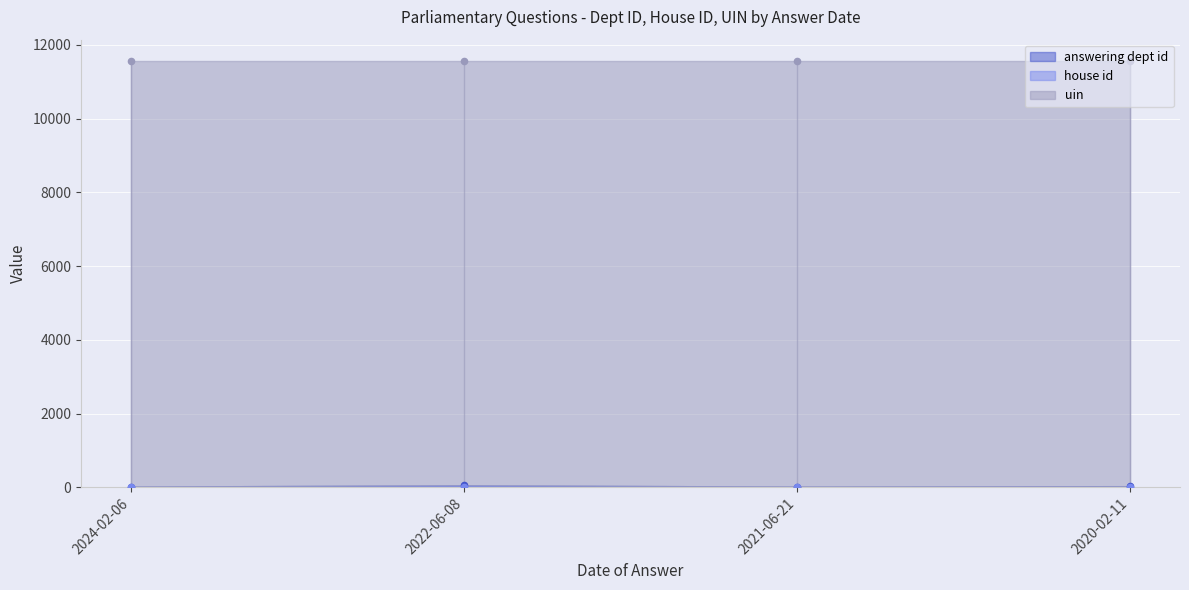

Which series has the largest total across all categories?

uin